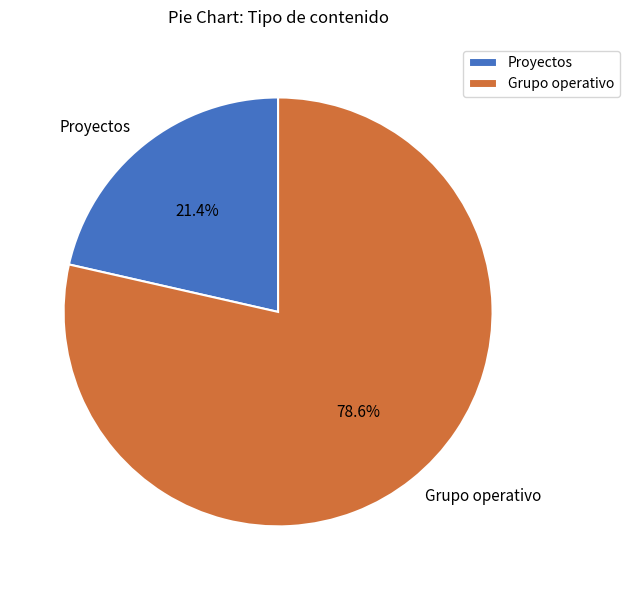

What percentage is the Grupo operativo slice, to the nearest percent?

79%